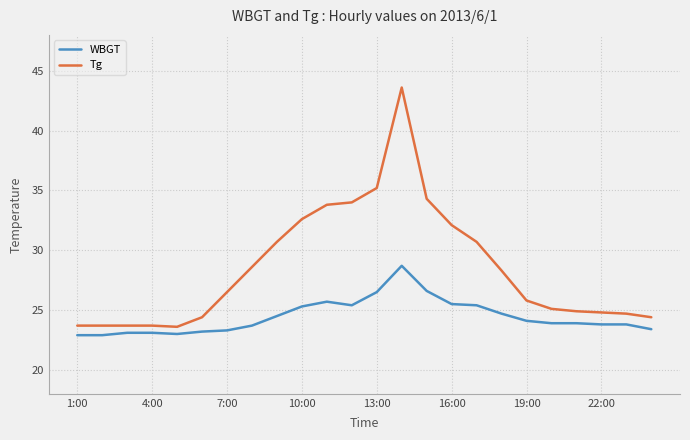

What is the lowest value of the Tg series?

23.6